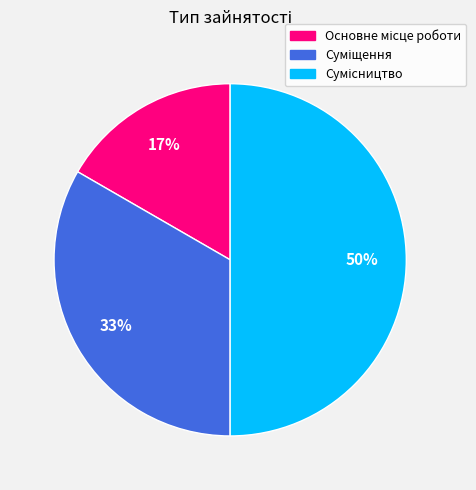

To the nearest percent, what is the average slice percentage?

33%